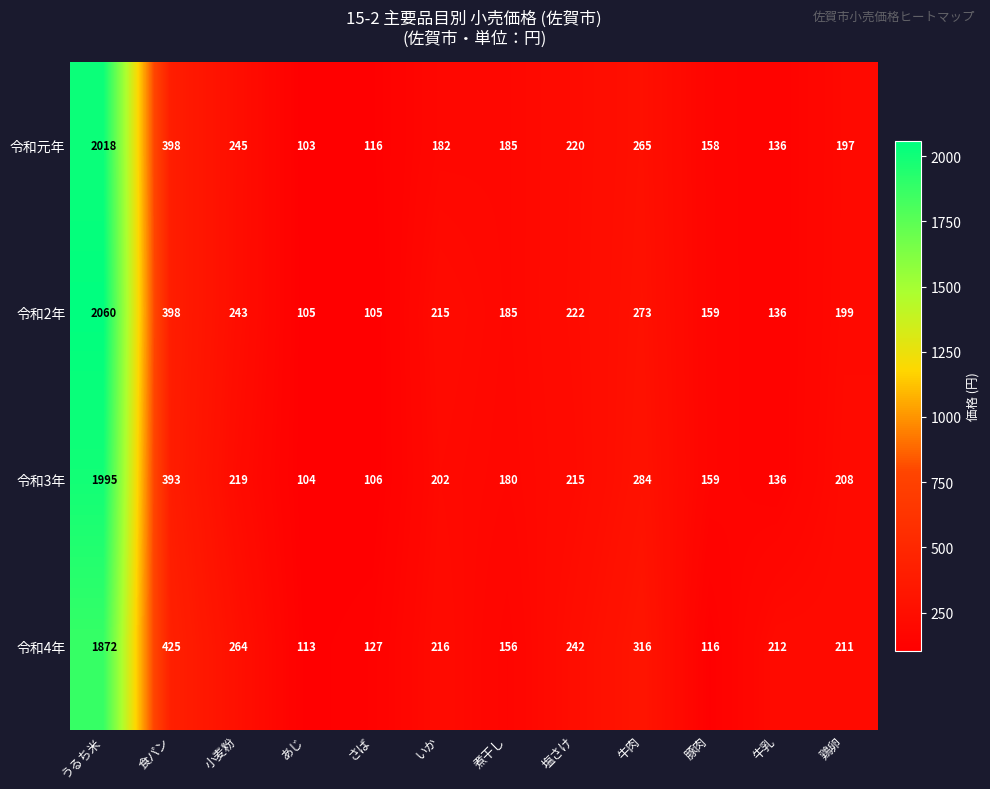

At how many categories does at least one series exceed 194?

8